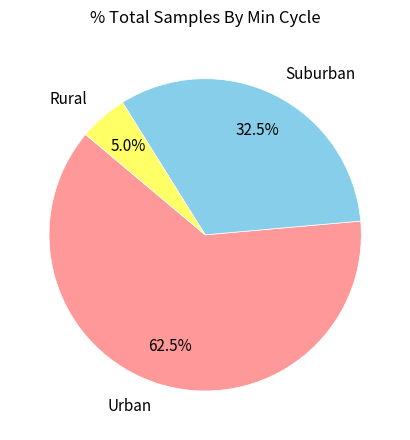

Which slice is the smallest?

Rural